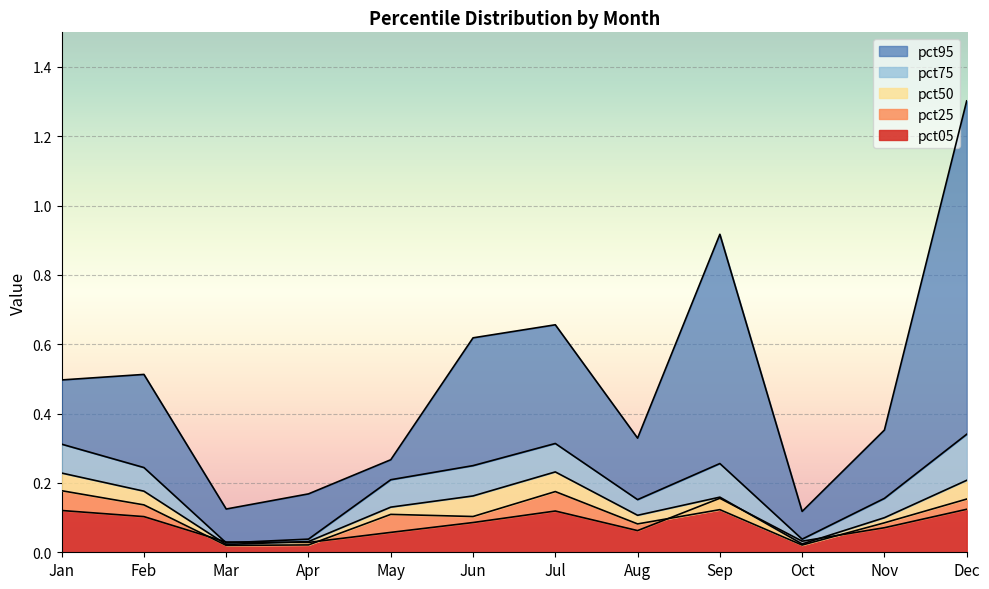

What are all the series names shown in the legend?

pct05, pct25, pct50, pct75, pct95